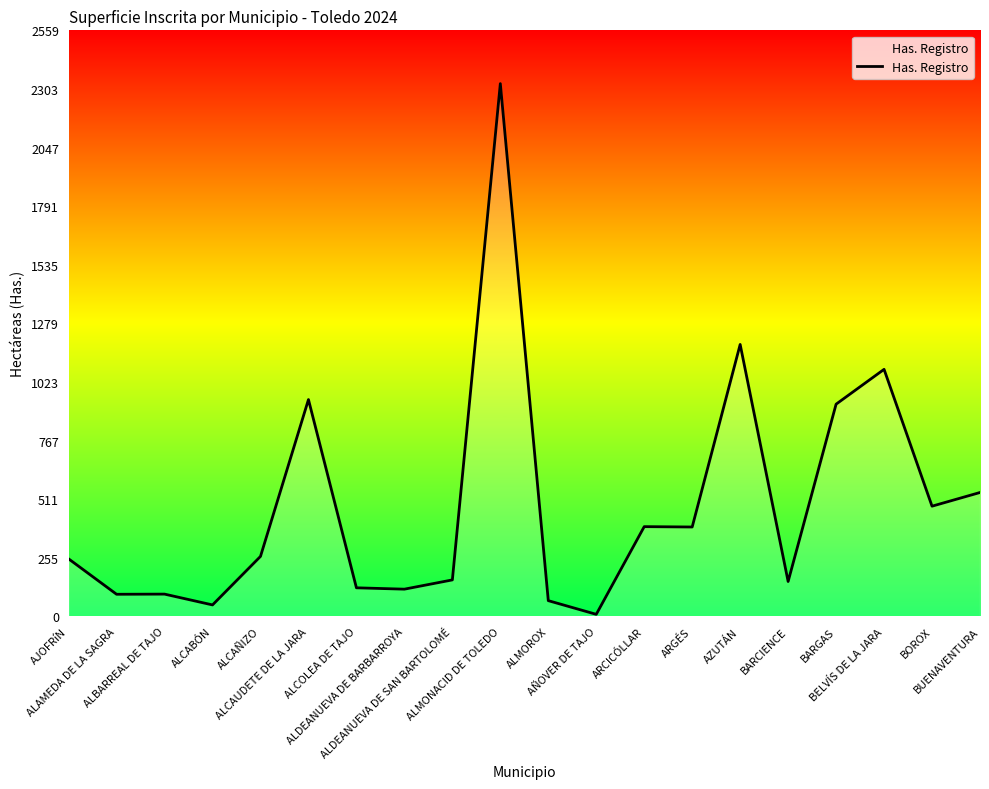

What is the greatest value displayed?

2327.0